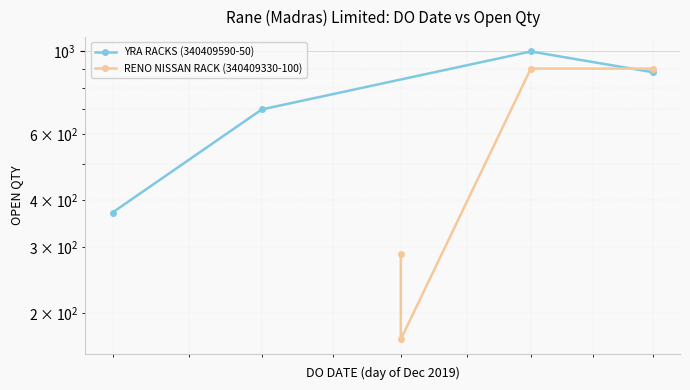

What is the highest value of the YRA RACKS (340409590-50) series?

1000